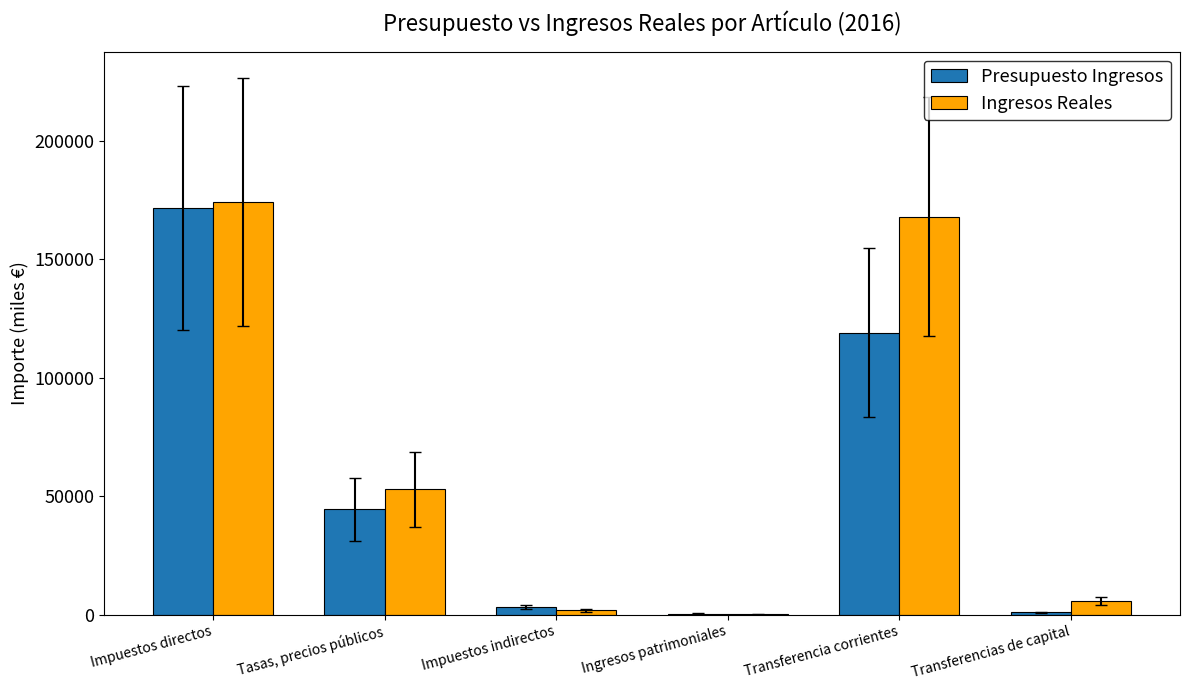

Which series changed the most between Transferencia corrientes and Transferencias de capital?

Ingresos Reales